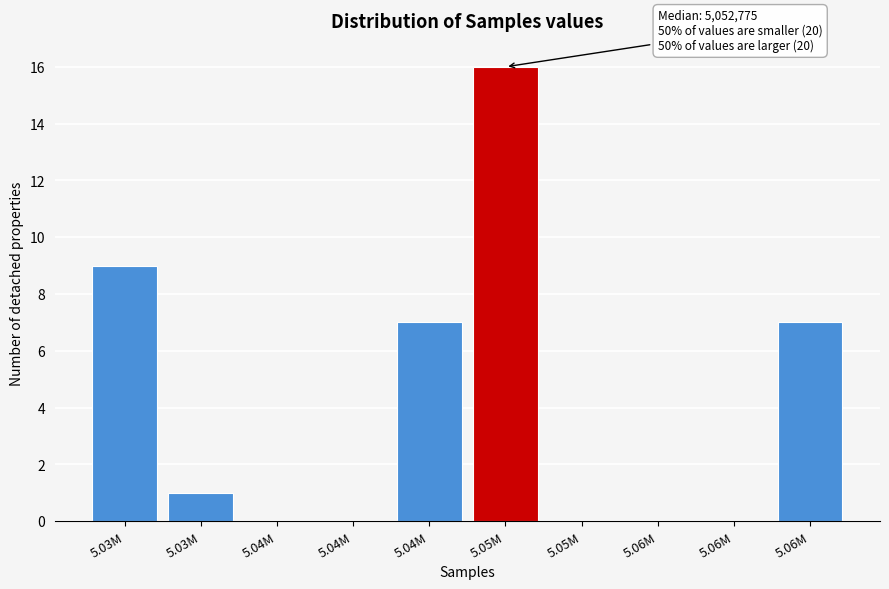

Count the number of categories in the chart.

10